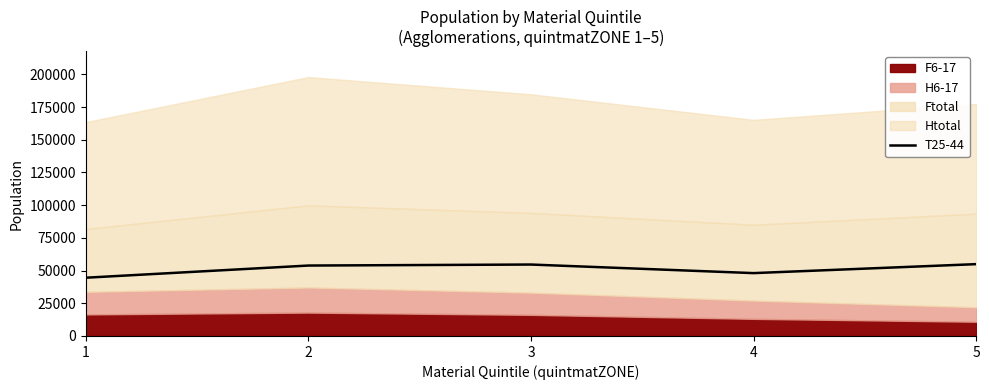

What is the maximum value for T25-44?

54910